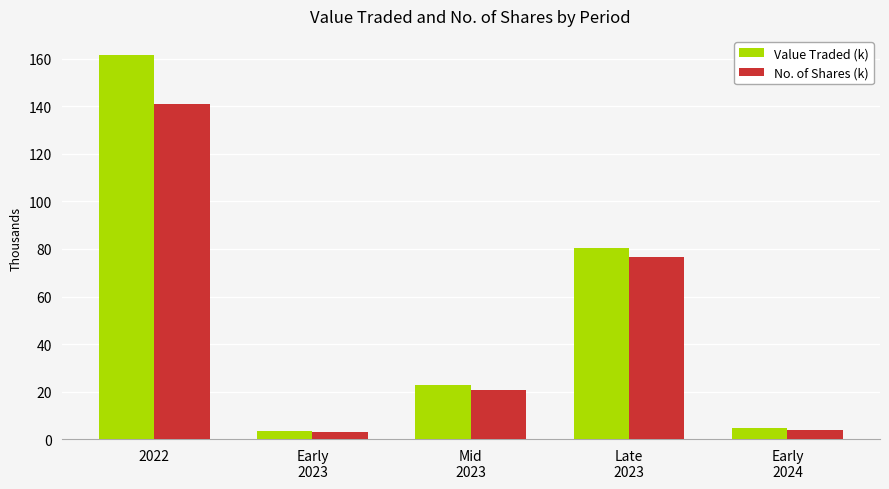

What is the minimum value shown in the chart?

2.8